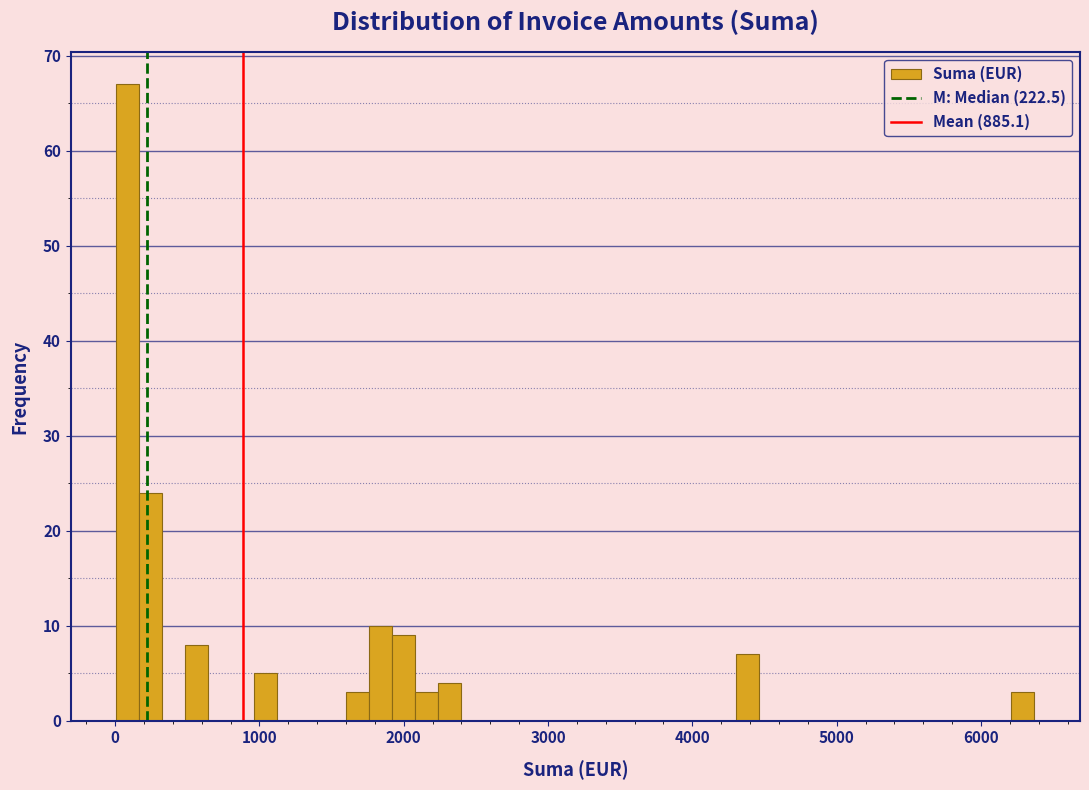

Read against the x-axis, roughly where is the centre of the tallest bar?

100